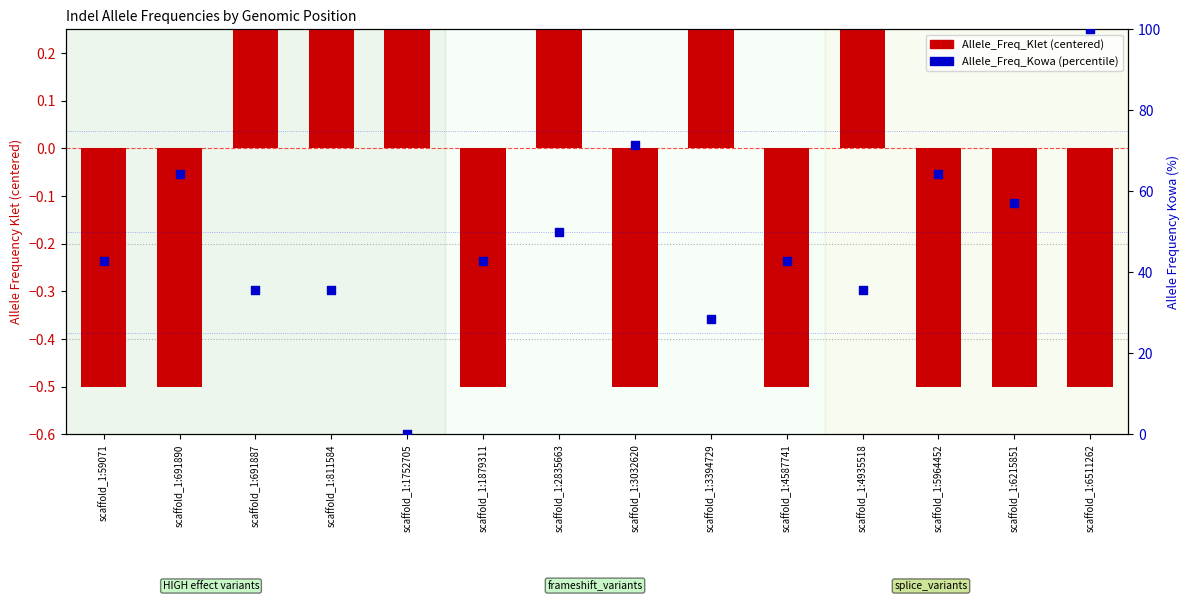

What is the total value across all series at scaffold_1:691890?

63.8